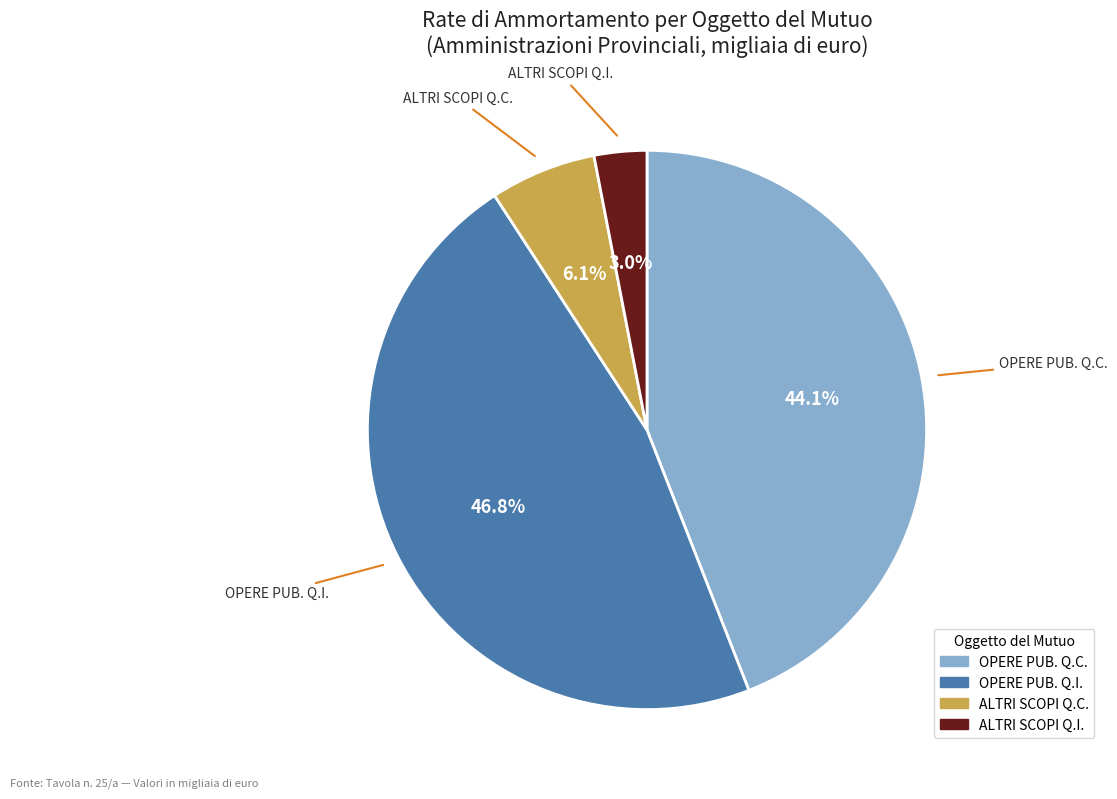

Is there any slice that represents more than half of the pie?

No